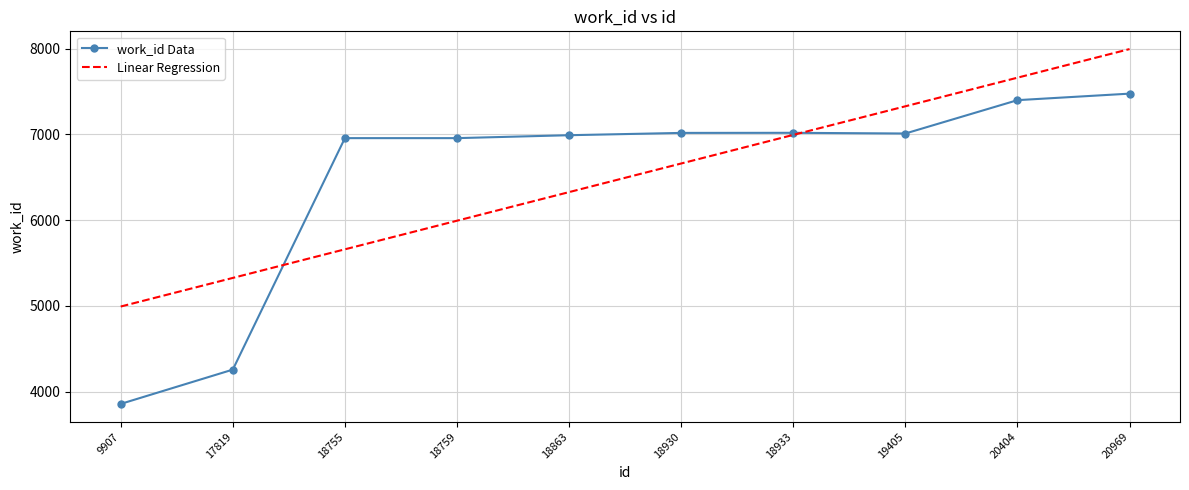

Count the number of data series in this chart.

2